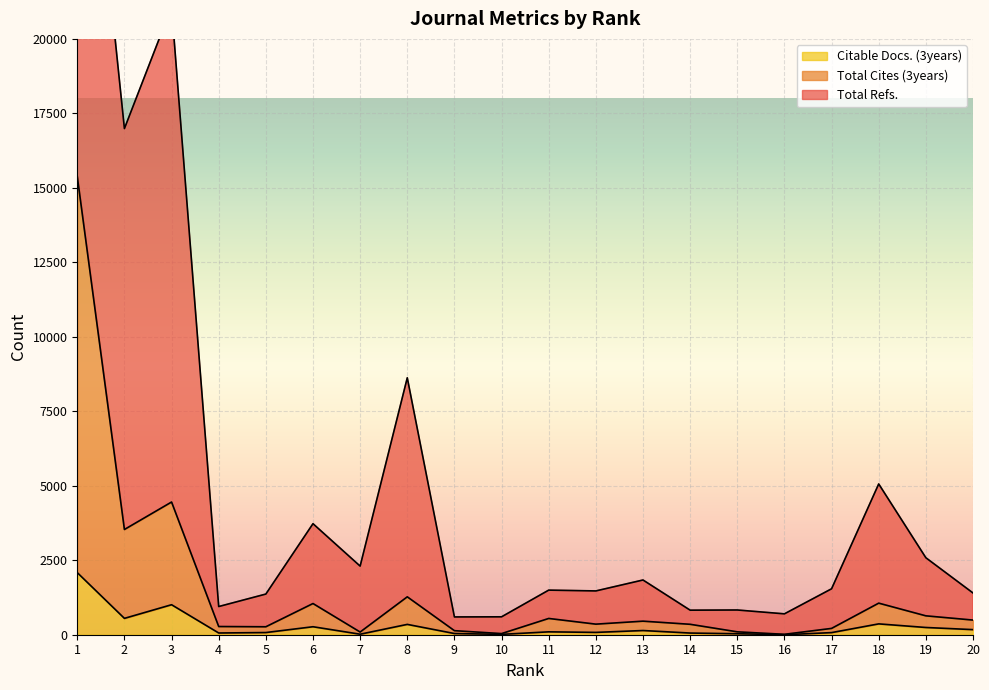

True or false: Citable Docs. (3years) and Total Cites (3years) cross at least once.

False